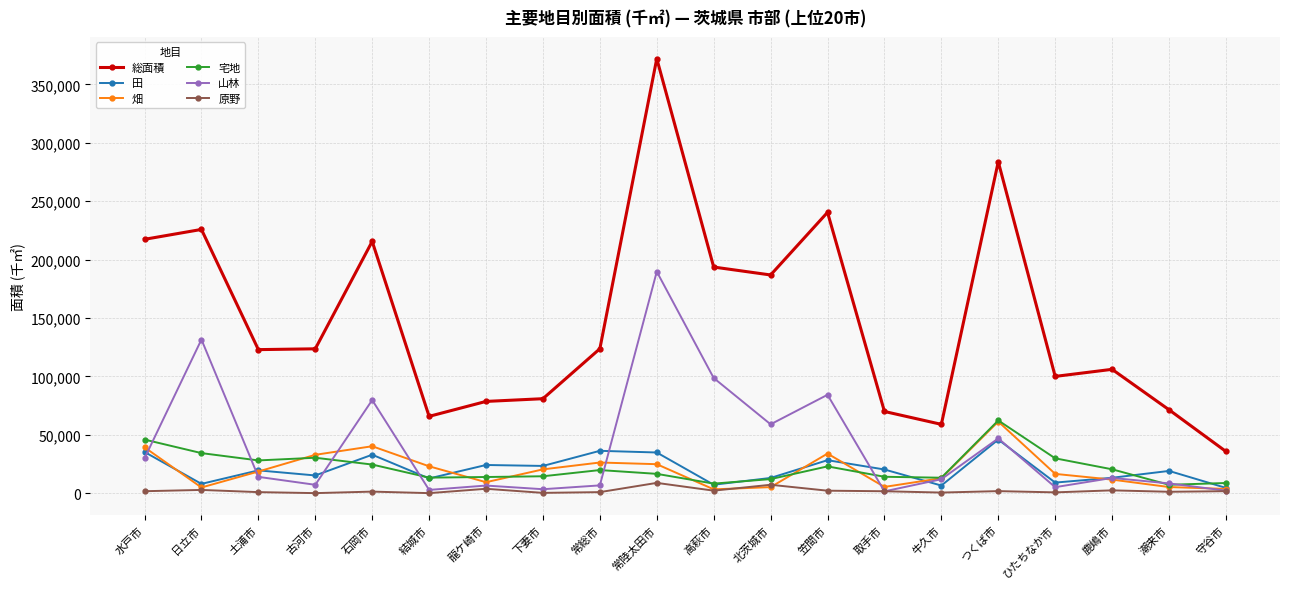

True or false: 山林 and 総面積 intersect in this chart.

False